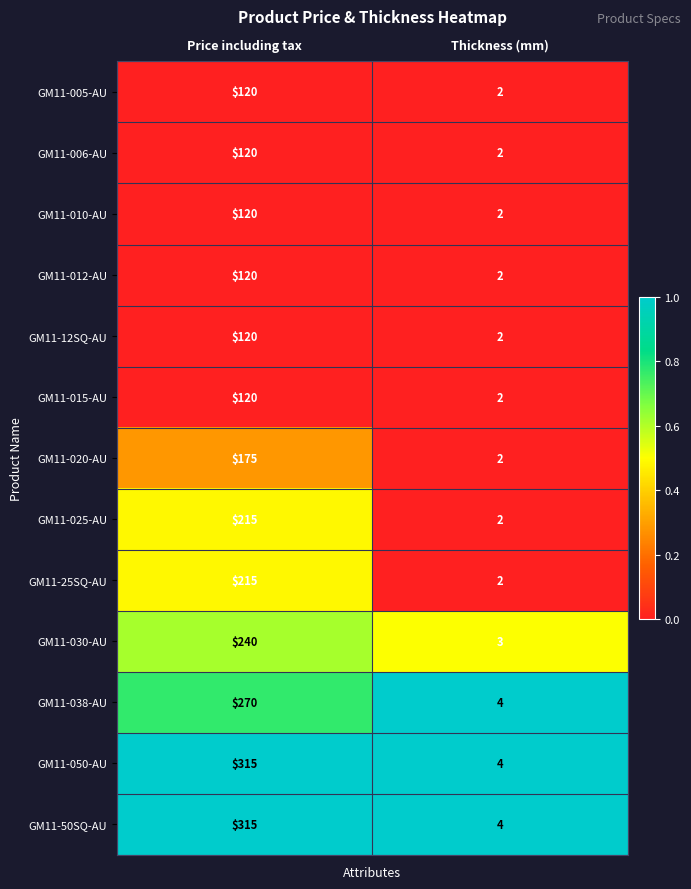

True or false: GM11-12SQ-AU has a value of 2 at Thickness (mm).

True